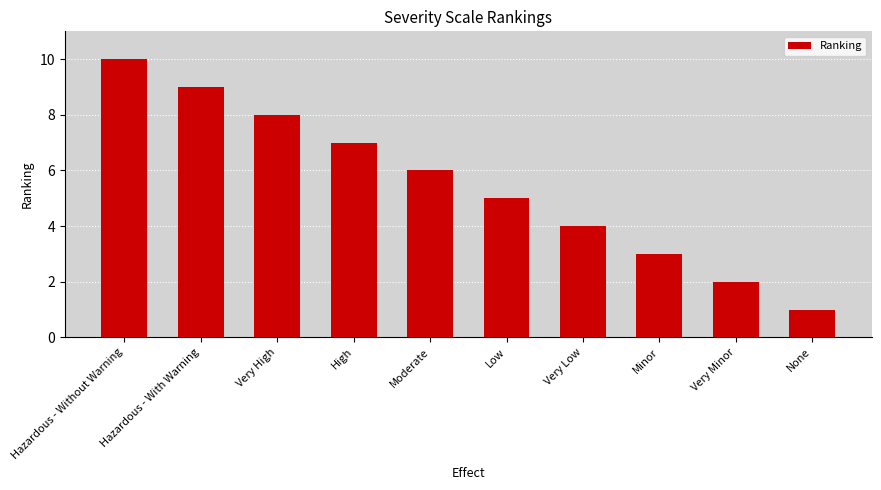

How many distinct data groups are displayed?

1